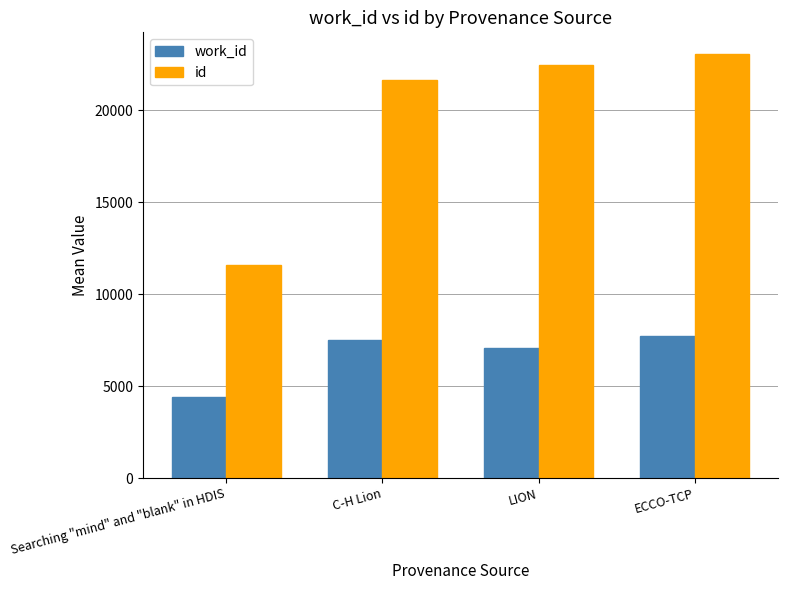

What is the difference between the maximum and minimum values in the id series?

11519.0